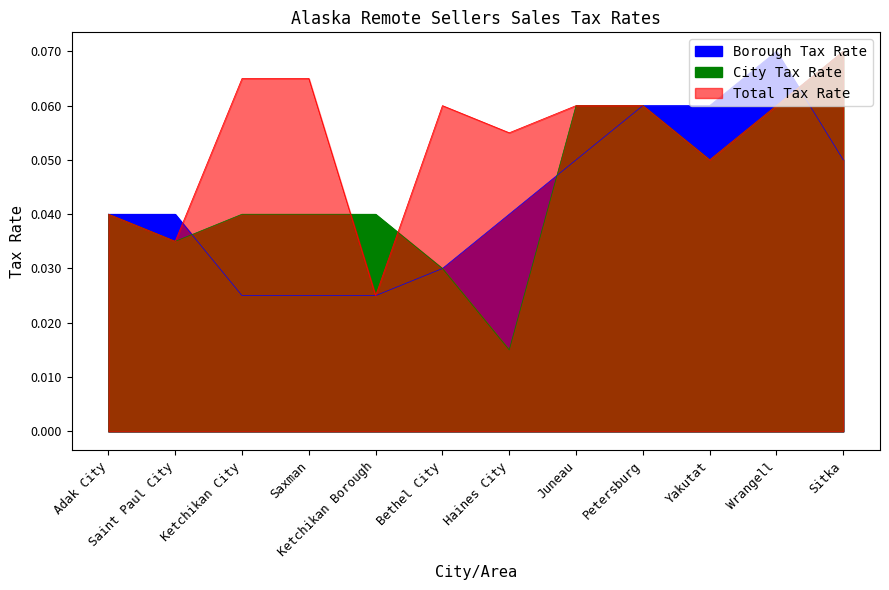

What is the total value across all series at Saxman?

0.1